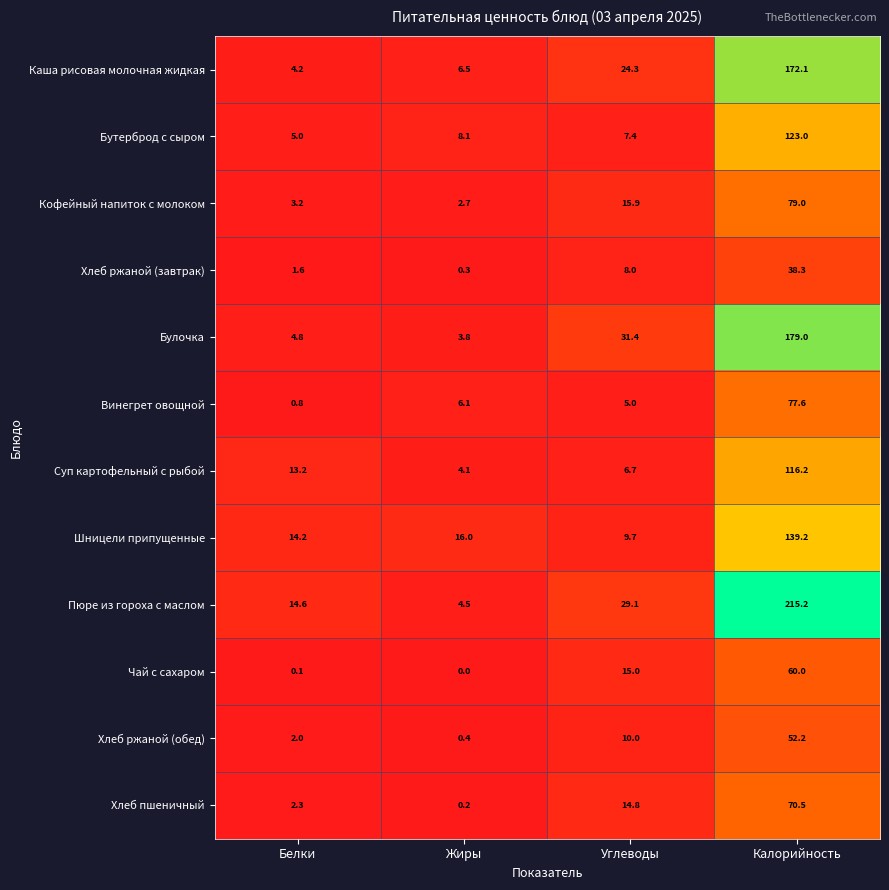

The Суп картофельный с рыбой series shows 4.1 at Жиры. True or false?

True